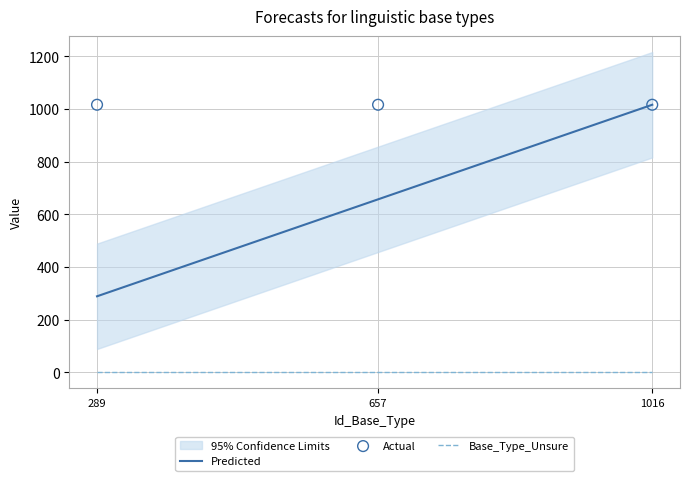

Is the value of Actual at 657 greater than the value of Base_Type_Unsure at 289?

Yes